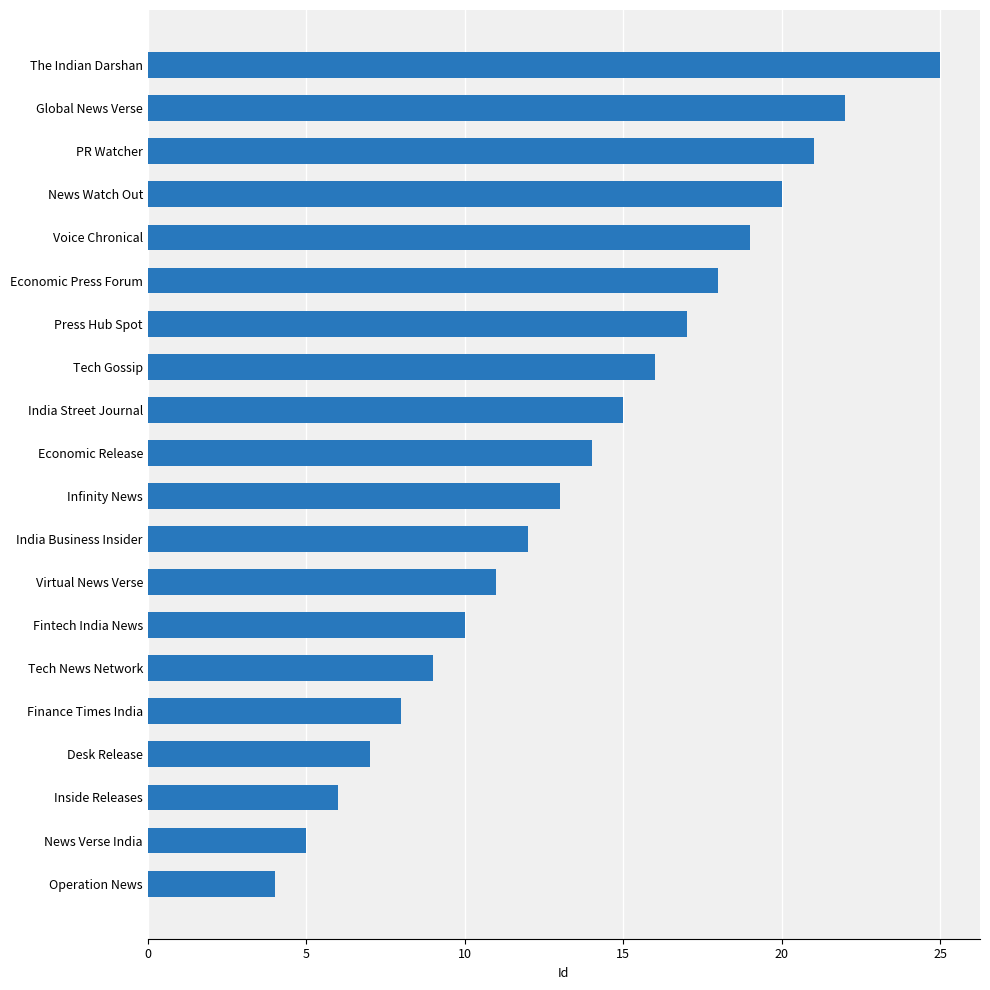

Reading bottom to top, list all the values displayed in this chart.

4	5	6	7	8	9	10	11	12	13	14	15	16	17	18	19	20	21	22	25